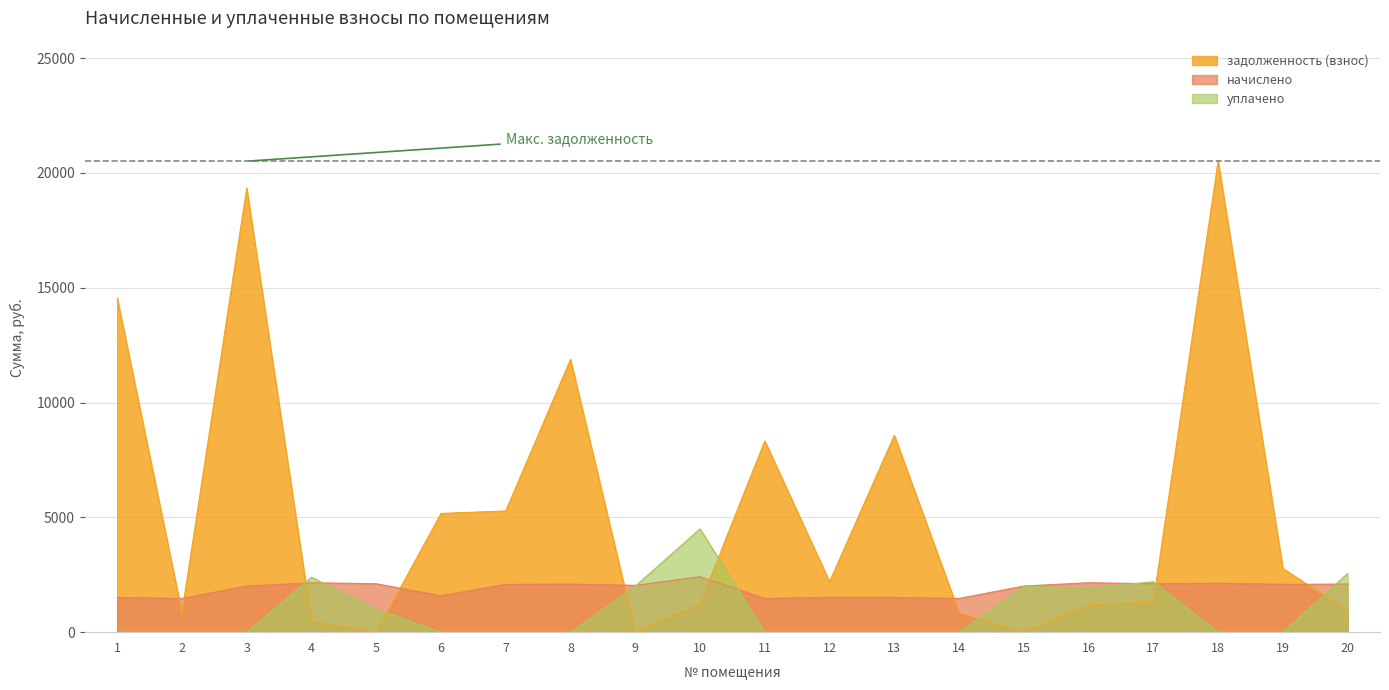

What is the average value of the уплачено series?

927.8